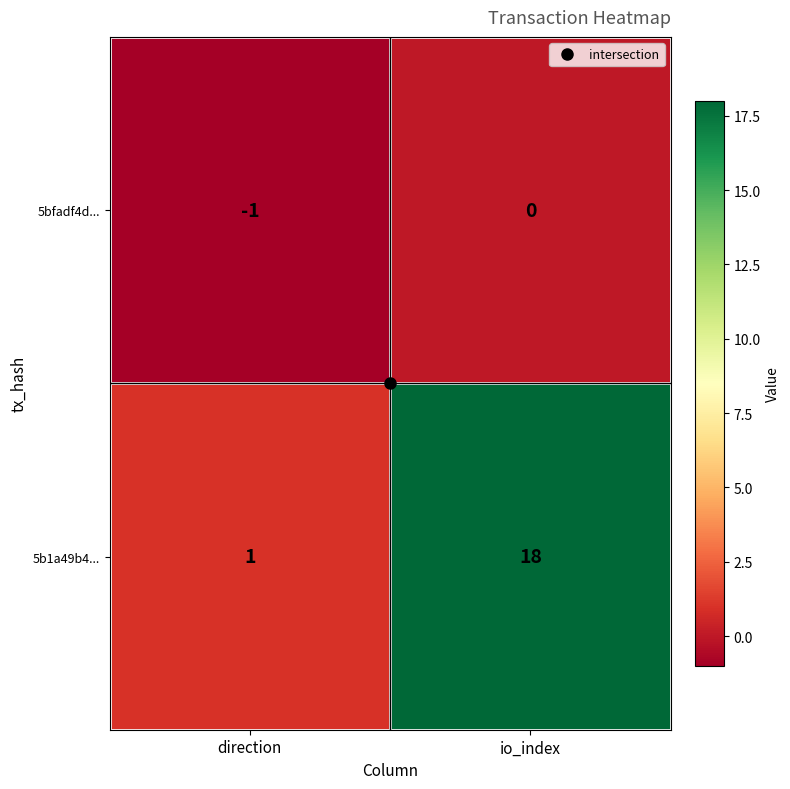

Which series has the largest range (max minus min)?

5b1a49b4...